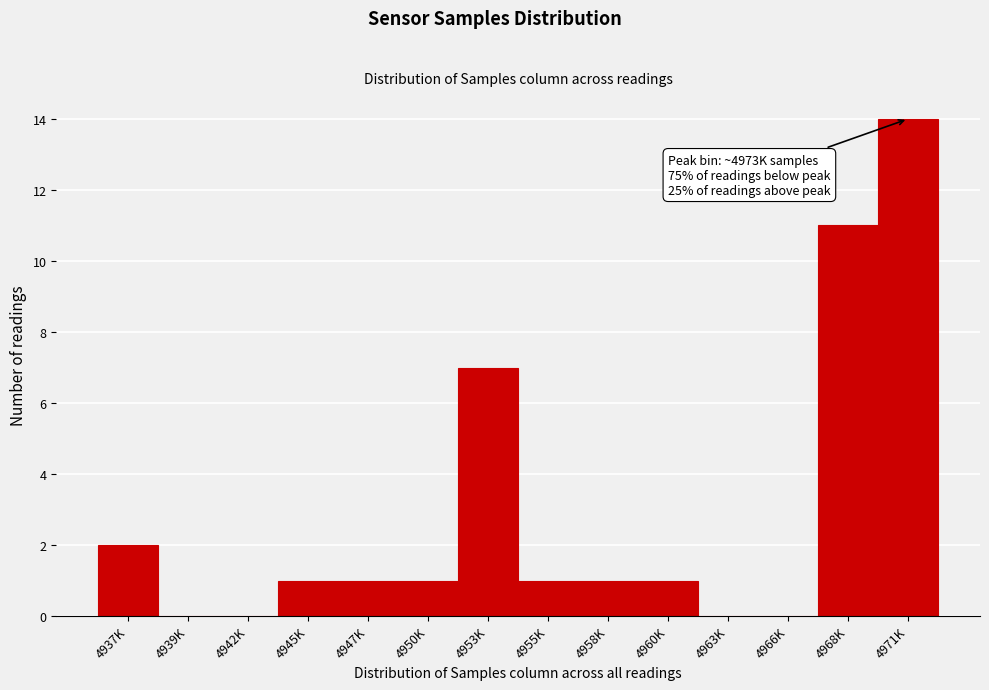

Reading left to right, list all the values displayed in this chart.

4937K=2	4939K=0	4942K=0	4945K=1	4947K=1	4950K=1	4953K=7	4955K=1	4958K=1	4960K=1	4963K=0	4966K=0	4968K=11	4971K=14